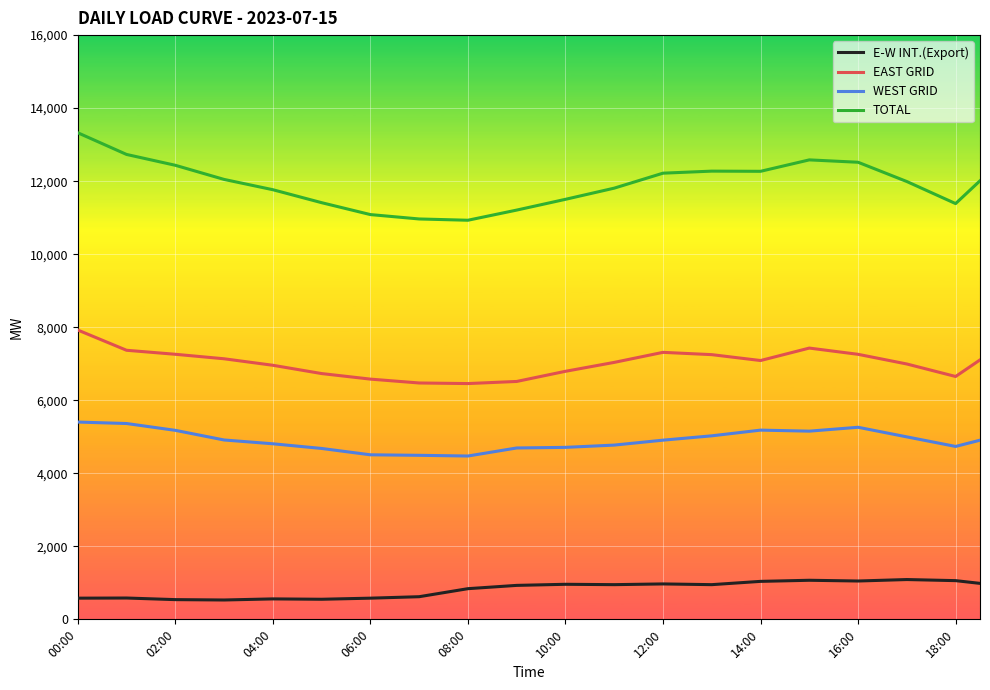

True or false: TOTAL and EAST GRID cross at least once.

False